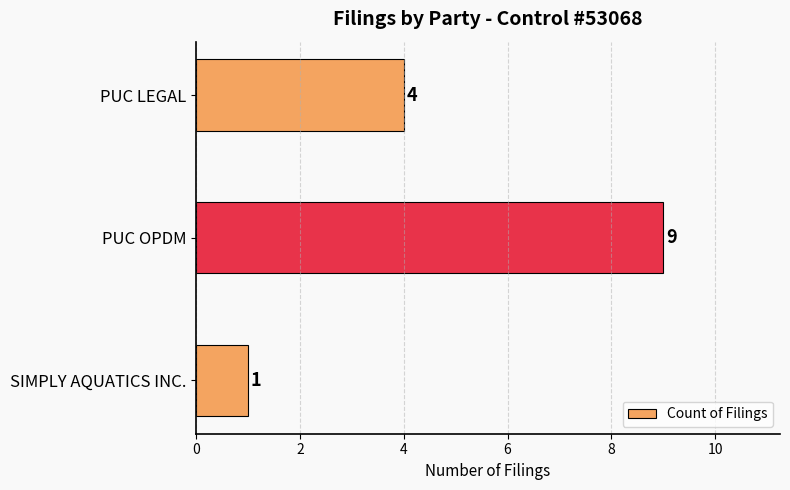

What is the sum of all values?

14